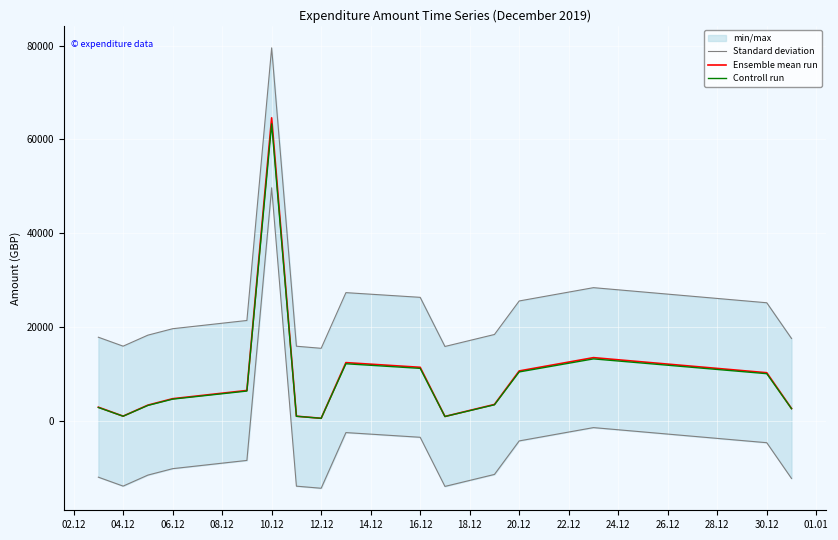

What is the maximum value for Controll run?

63314.9